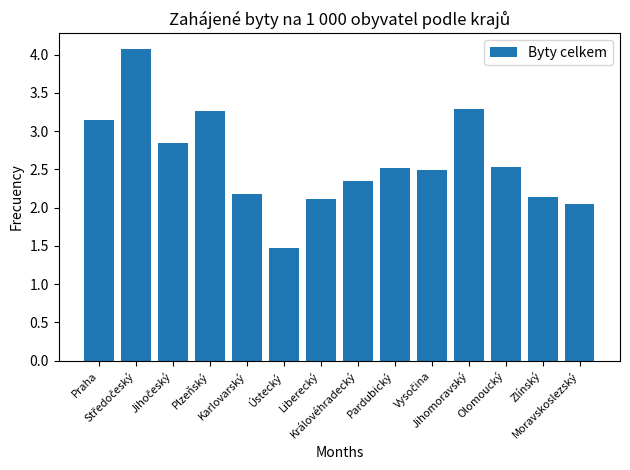

What is the label of the 7th bar from the right?

Královéhradecký